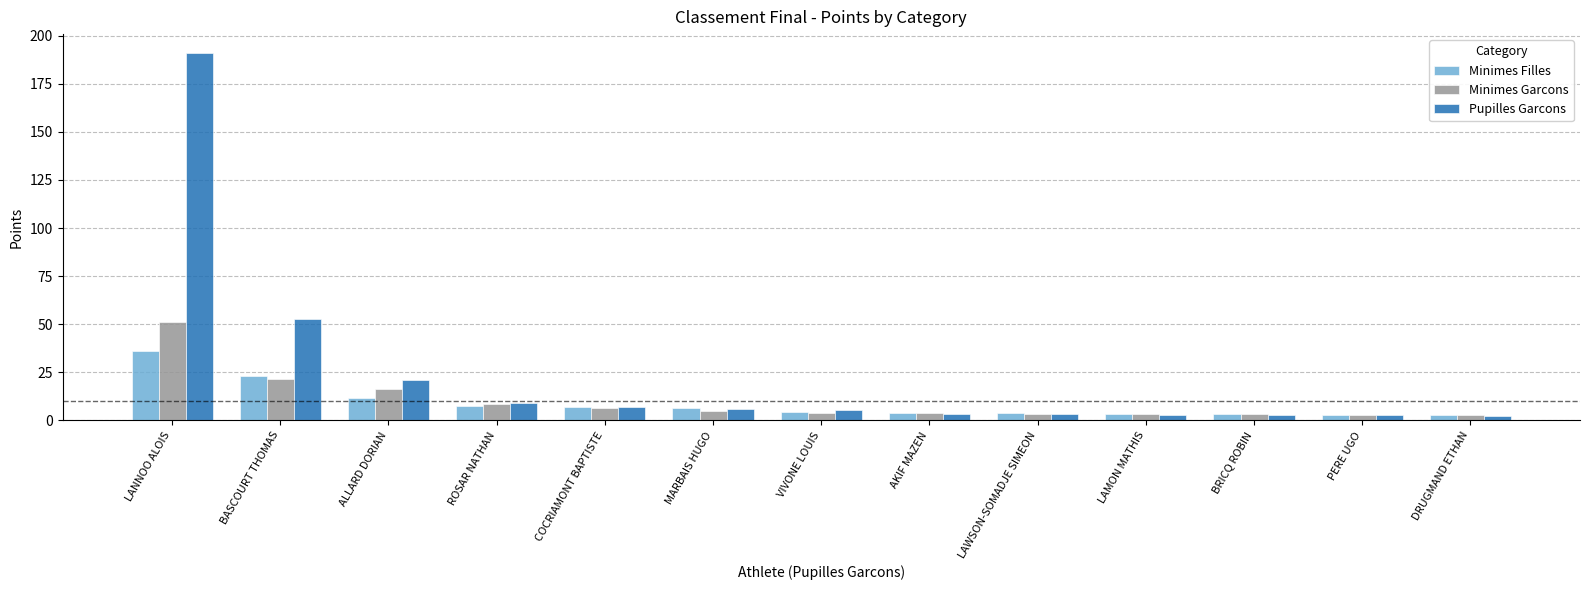

What is the difference between the maximum and minimum values in the Minimes Filles series?

33.1